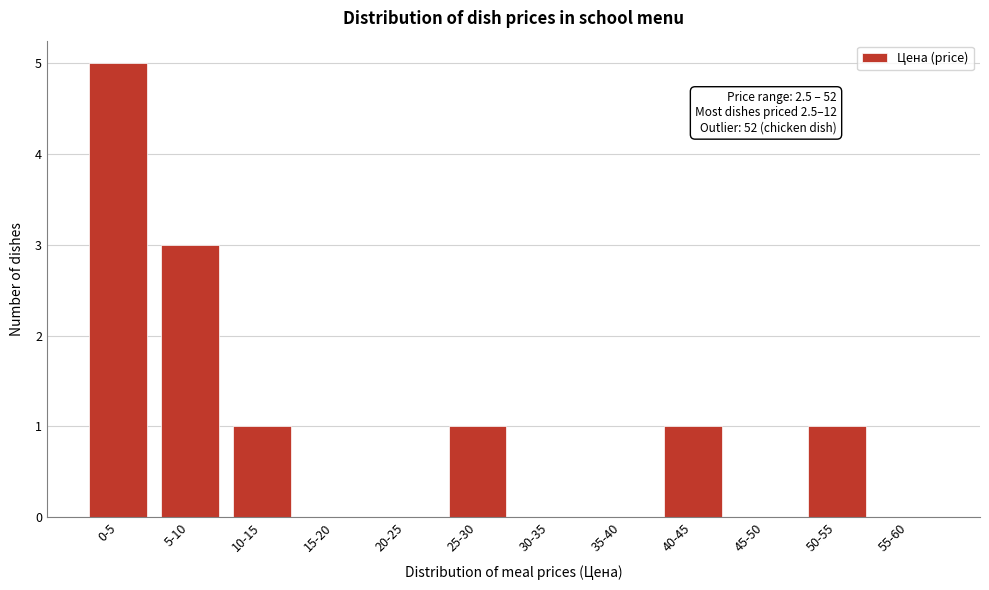

Reading left to right, transcribe all the data shown in this chart.

0-5=5	5-10=3	10-15=1	15-20=0	20-25=0	25-30=1	30-35=0	35-40=0	40-45=1	45-50=0	50-55=1	55-60=0